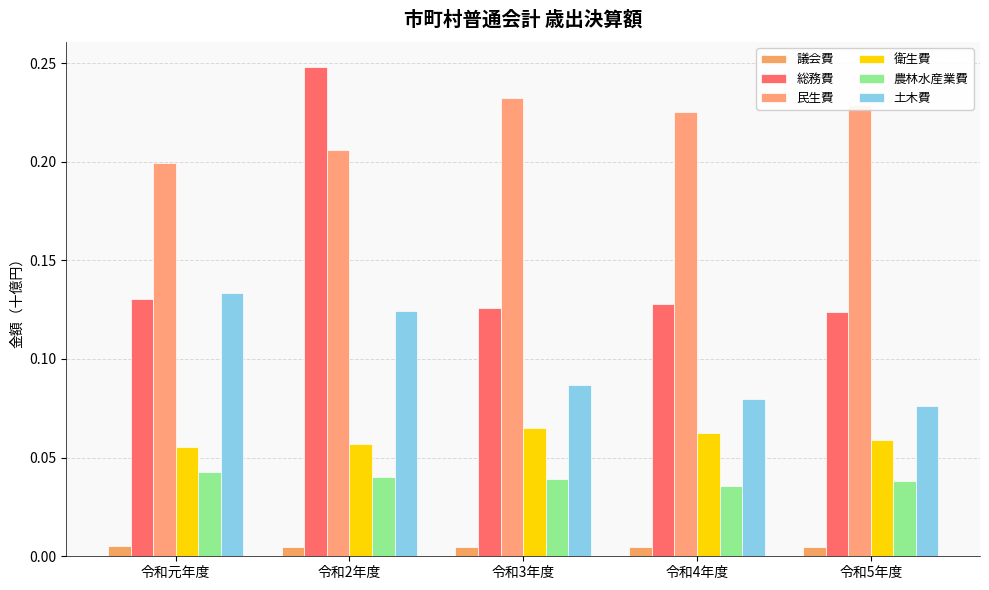

Reading left to right, transcribe all the data shown in this chart.

議会費: 0.0	0.0	0.0	0.0	0.0
総務費: 0.1	0.2	0.1	0.1	0.1
民生費: 0.2	0.2	0.2	0.2	0.2
衛生費: 0.1	0.1	0.1	0.1	0.1
農林水産業費: 0.0	0.0	0.0	0.0	0.0
土木費: 0.1	0.1	0.1	0.1	0.1